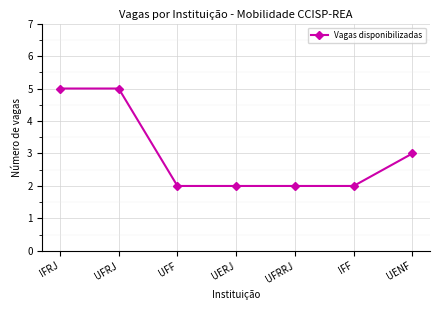

What is the sum of all values?

21